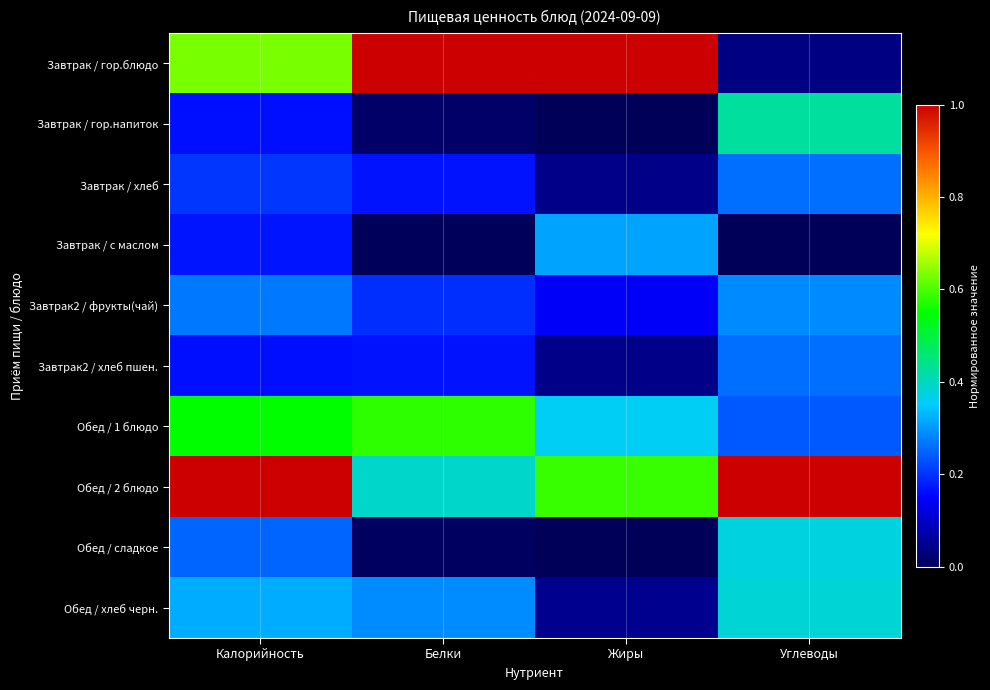

How many categories are shown in the chart?

4